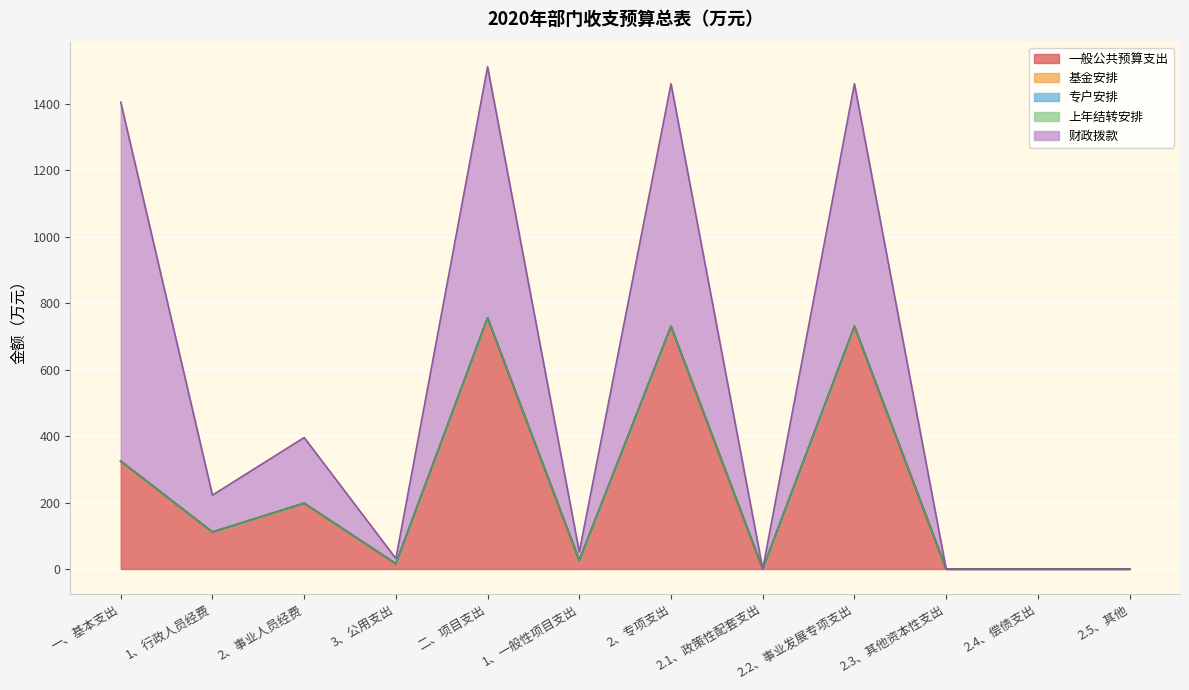

Which series has the largest range (max minus min)?

财政拨款